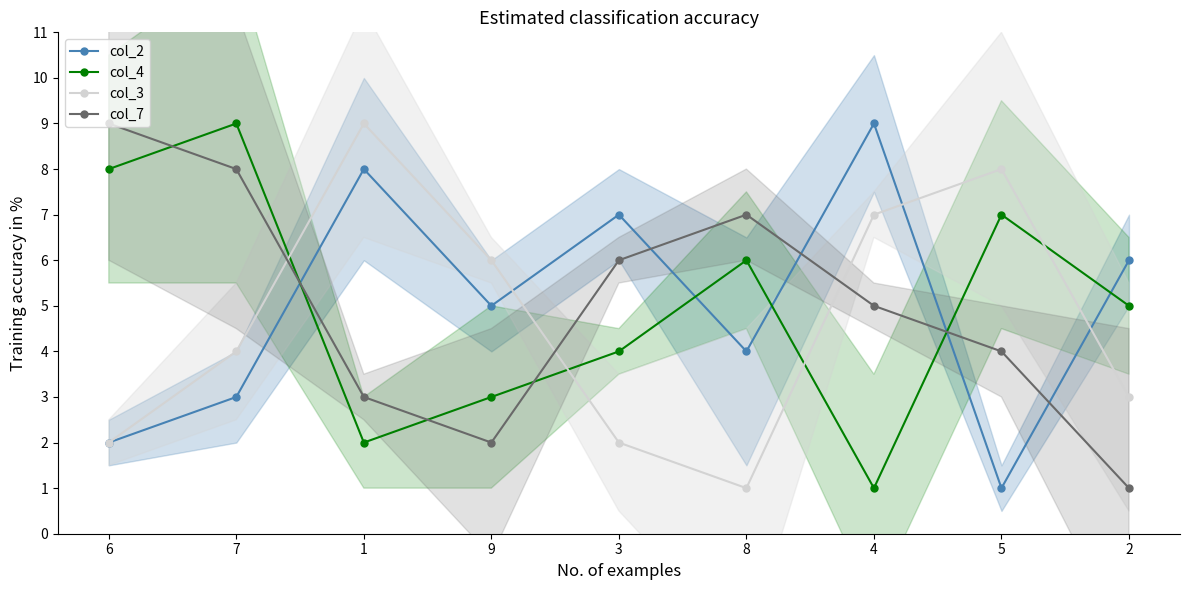

Rank the series at 3 from highest to lowest value.

col_2, col_7, col_4, col_3